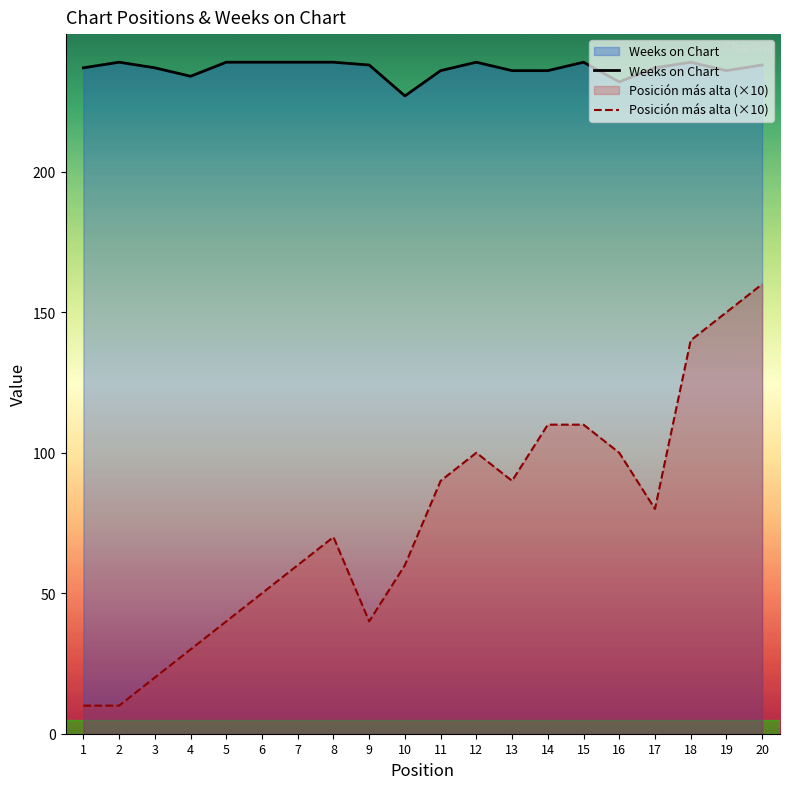

True or false: Weeks on Chart has more than 1 points higher than both neighbors.

True